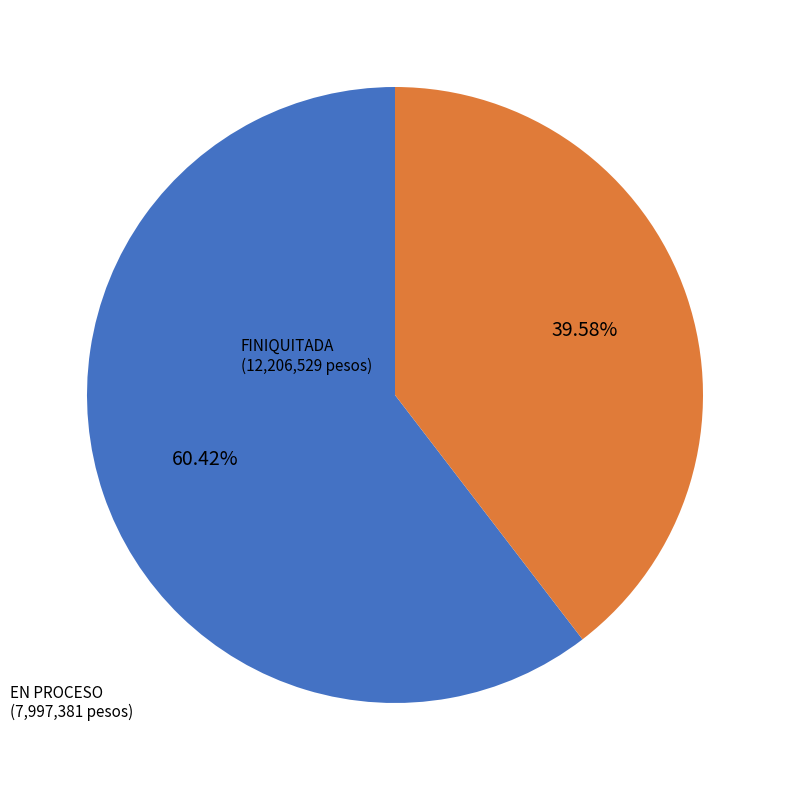

What is the smallest slice in the pie chart?

EN PROCESO